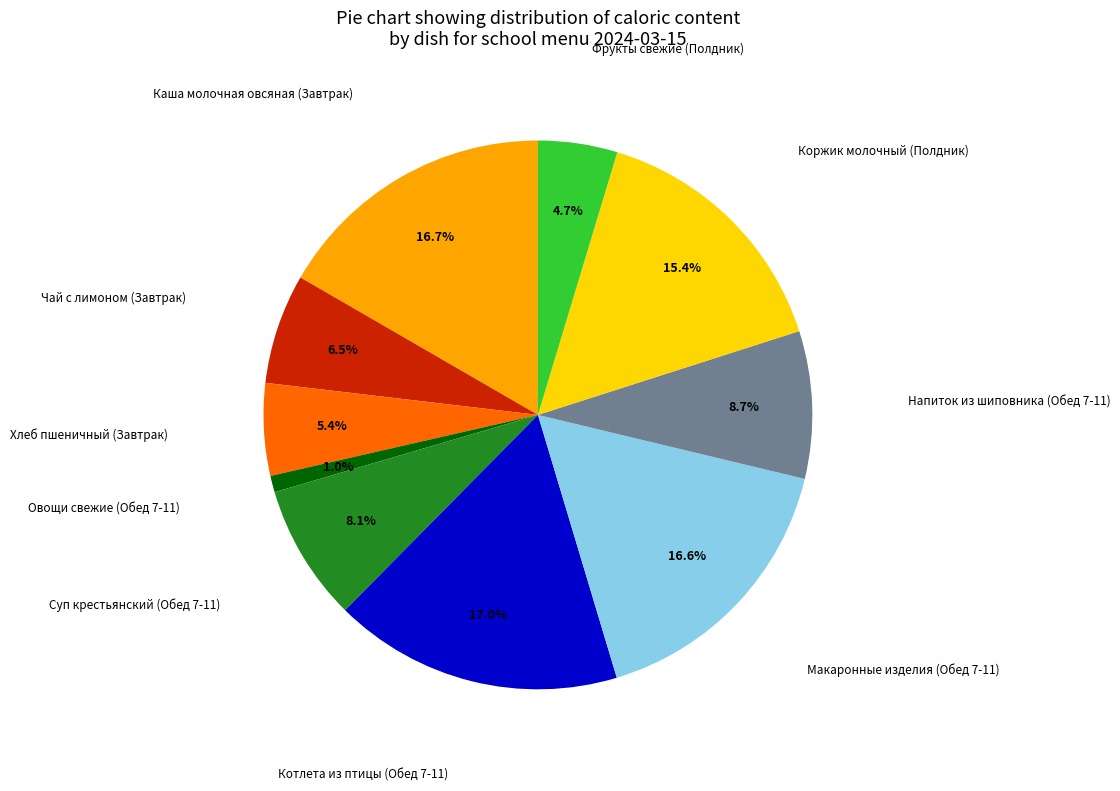

Does any single category account for the majority?

No